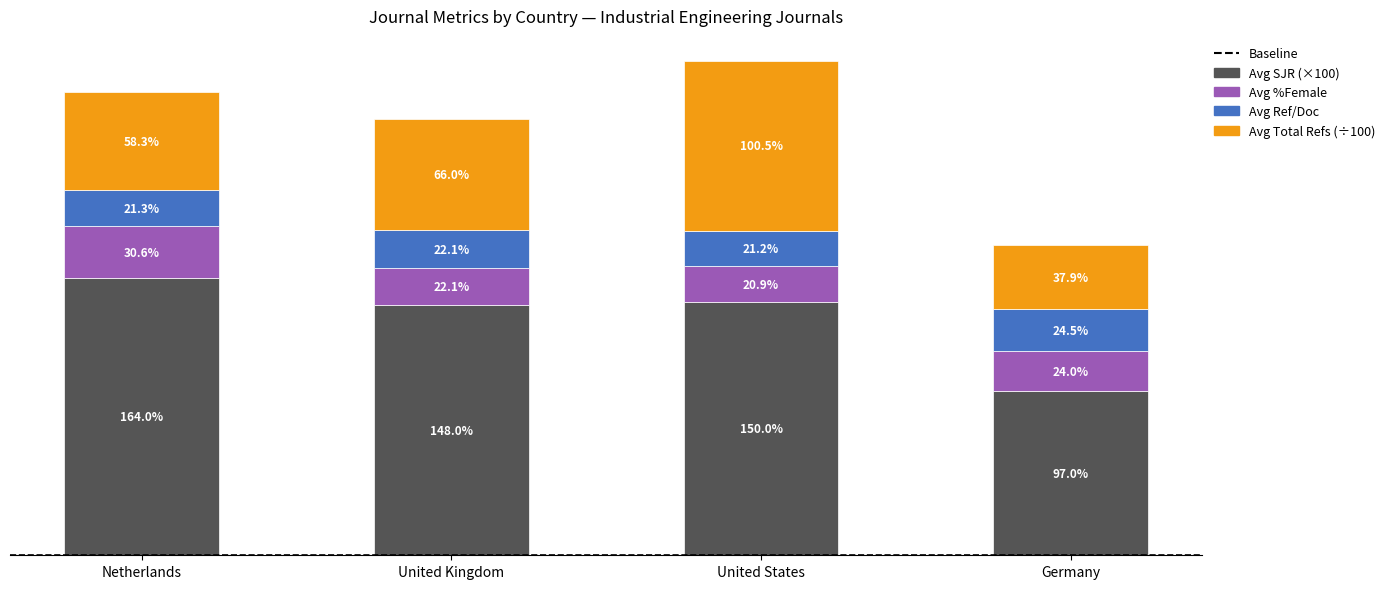

At which category is the sum across all series the highest?

United States